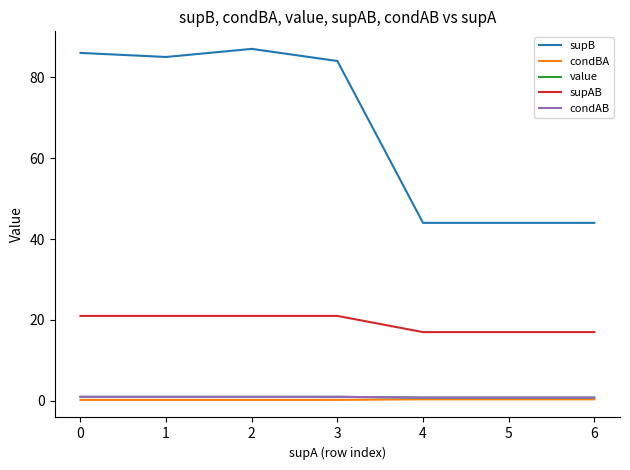

What is the highest value of the supB series?

87.0